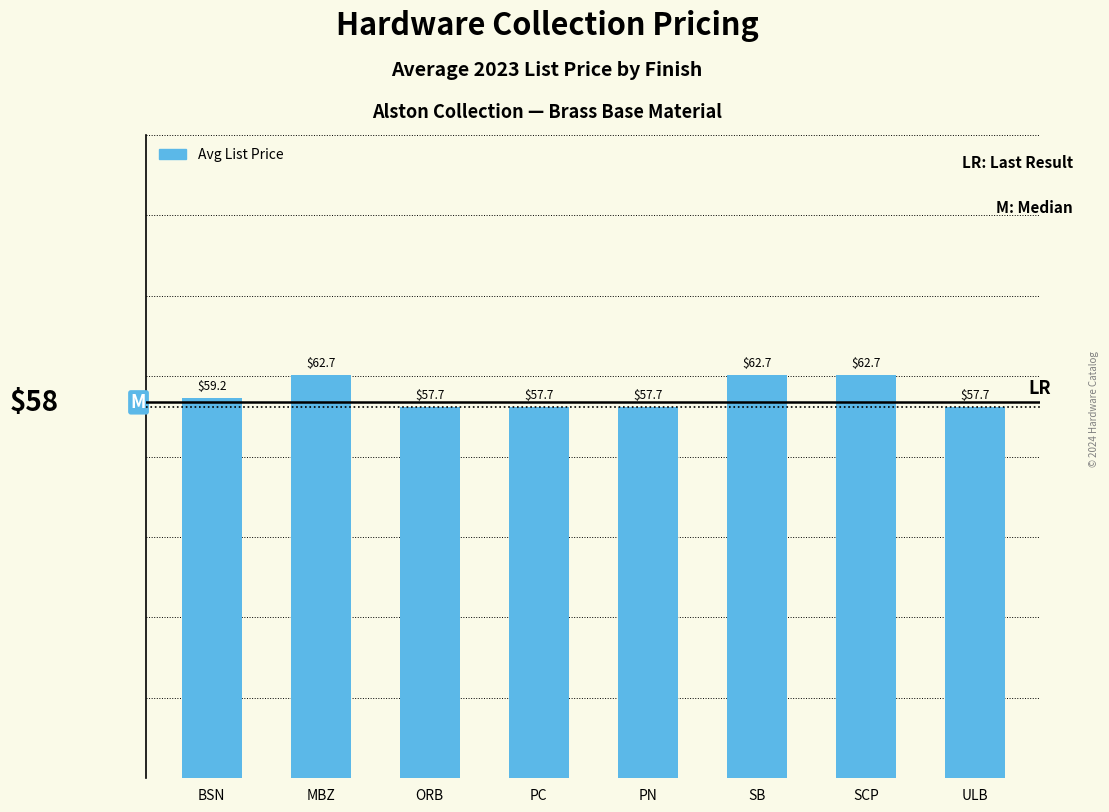

Between MBZ and PN, which is larger?

MBZ